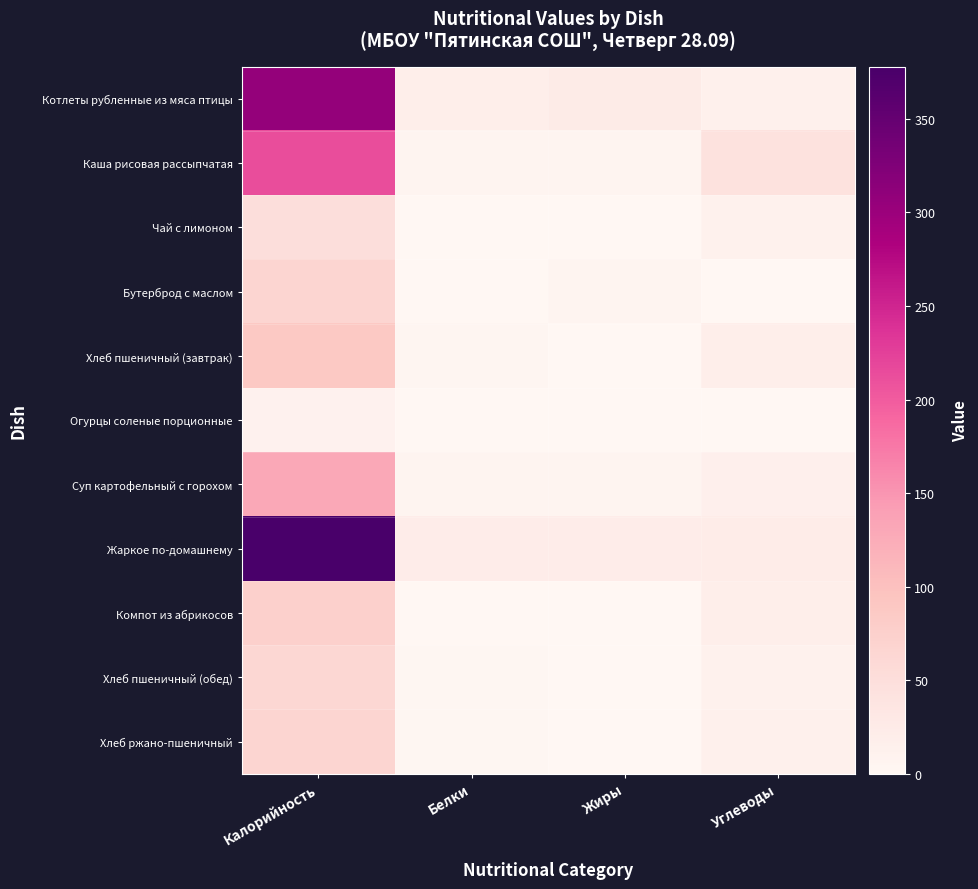

What is the spread (max minus min) of values at Углеводы?

44